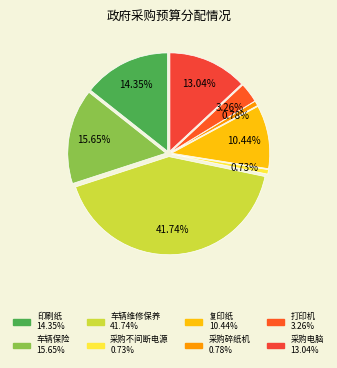

Which slice is the smallest?

采购不间断电源